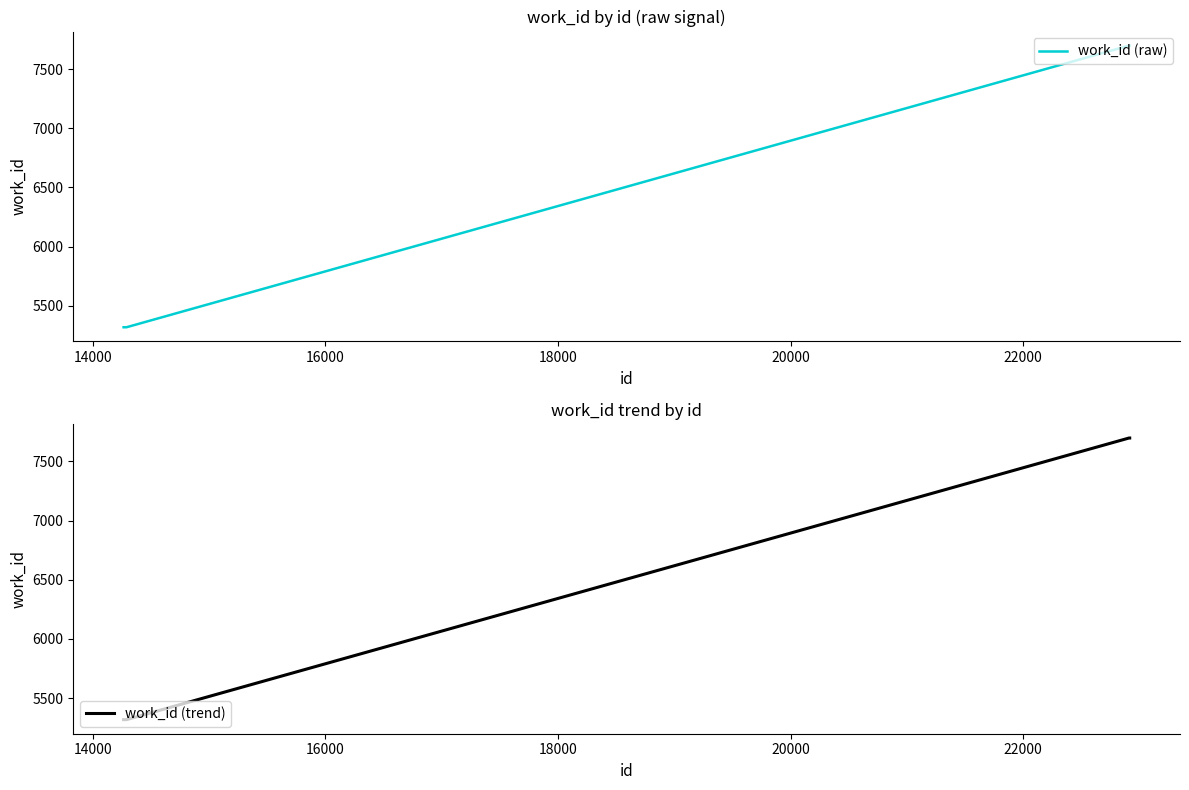

Which series has the widest spread of values?

work_id (raw)